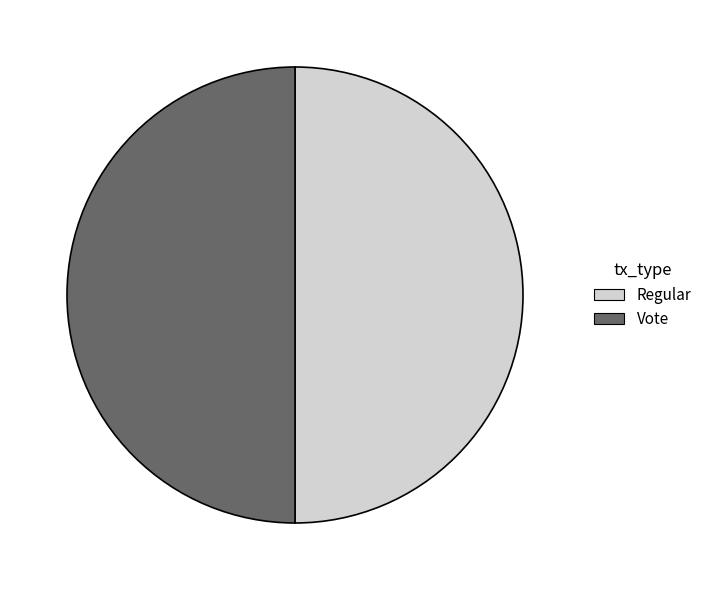

What is the ratio of the value at Vote to the value at Regular?

1.0